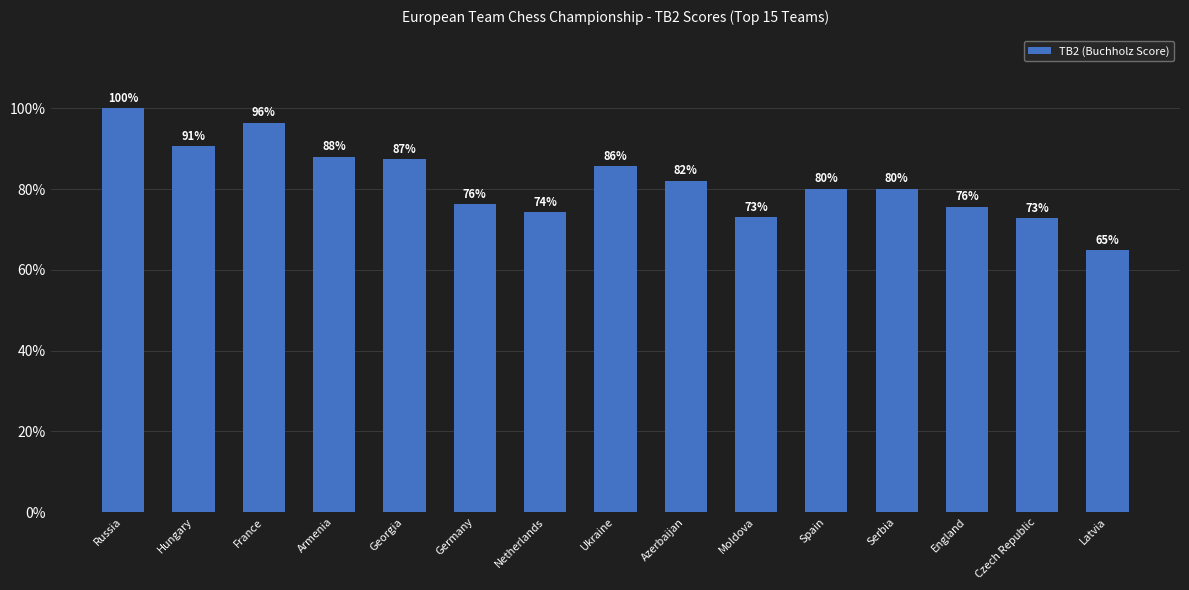

Reading right to left, what are all the values shown in this chart?

Latvia=110.5	Czech Republic=124.0	England=129.0	Serbia=136.5	Spain=136.5	Moldova=124.5	Azerbaijan=140.0	Ukraine=146.0	Netherlands=126.5	Germany=130.0	Georgia=149.0	Armenia=150.0	France=164.5	Hungary=154.5	Russia=170.5